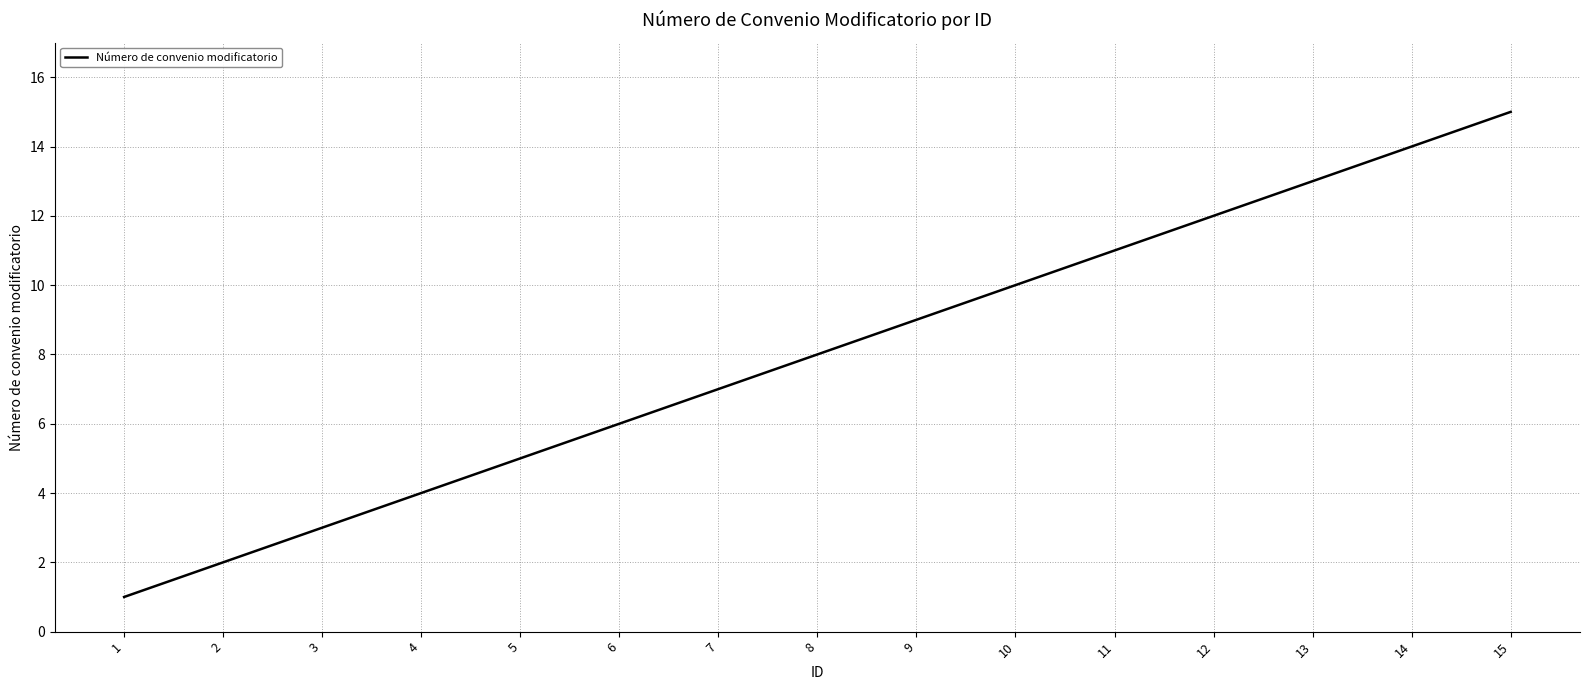

What is the difference between the maximum and minimum values?

14